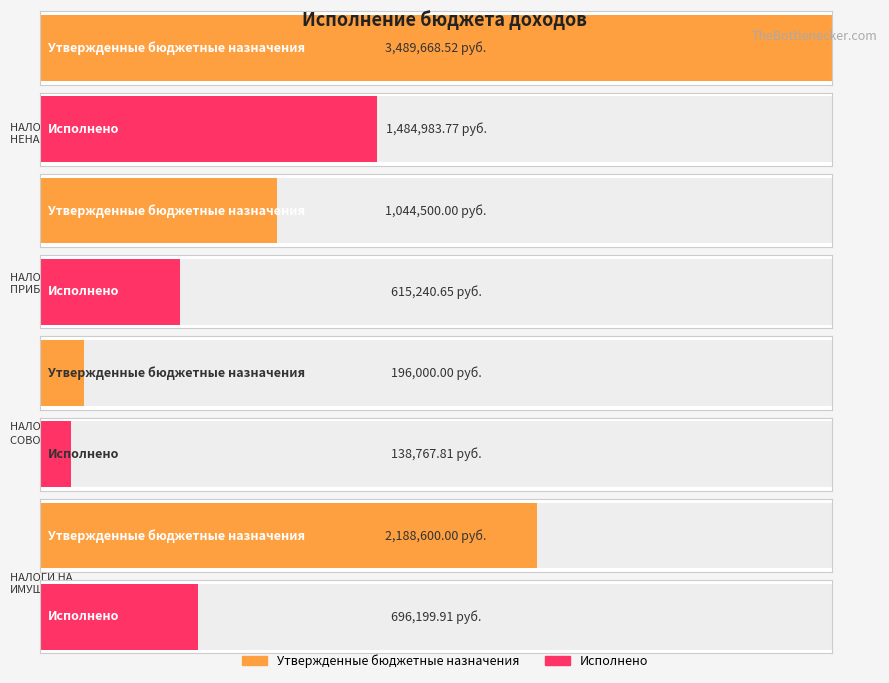

Count the number of data series in this chart.

2